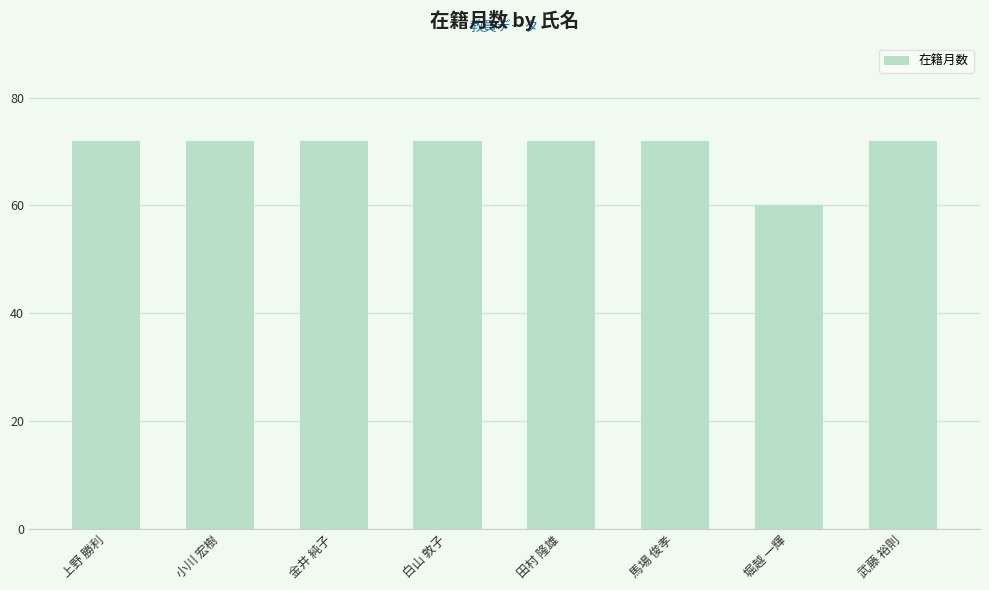

Reading left to right, transcribe all the data shown in this chart.

72	72	72	72	72	72	60	72